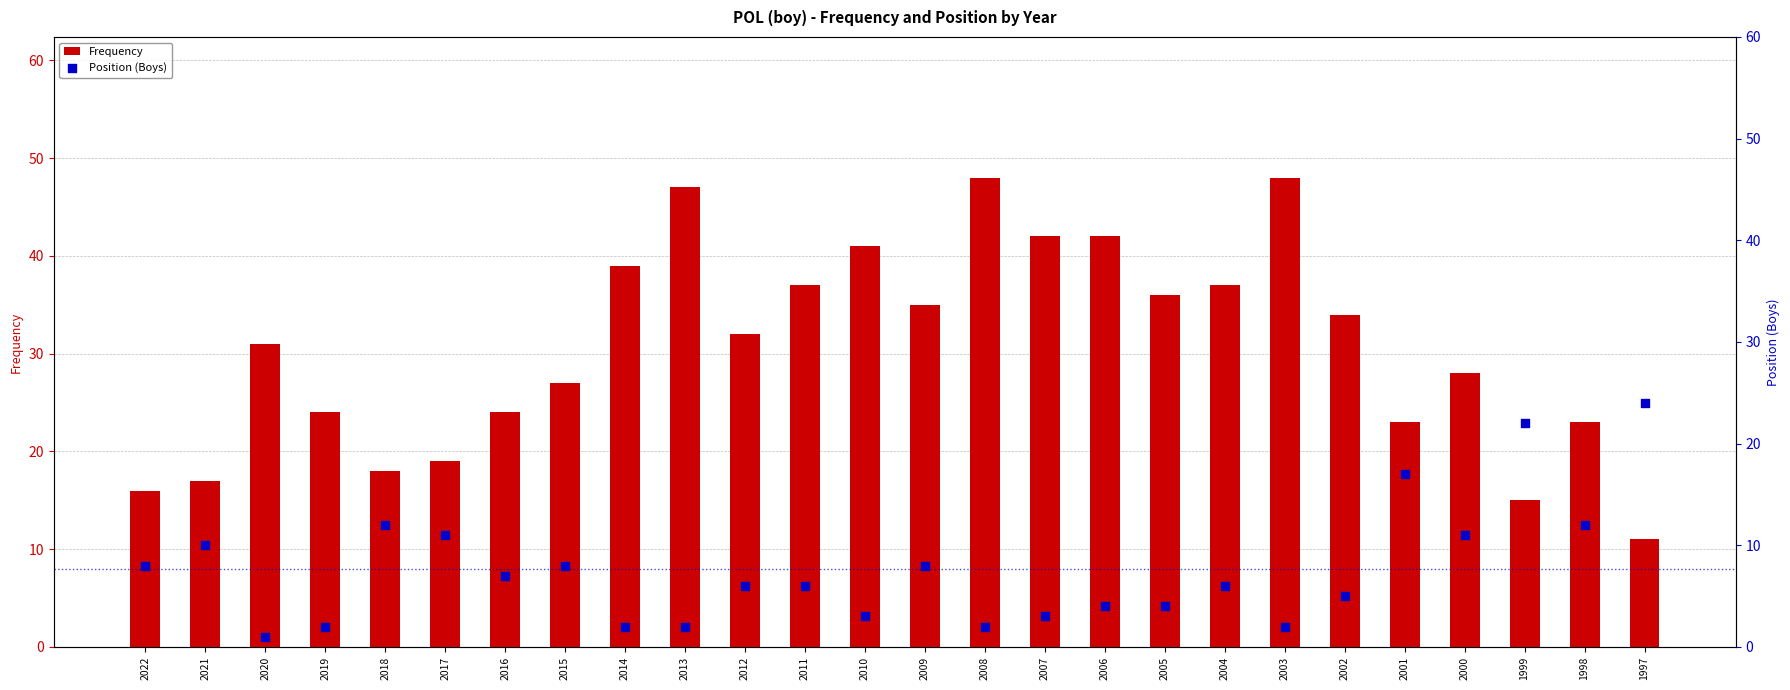

Which series has the largest Y range (max minus min)?

Frequency